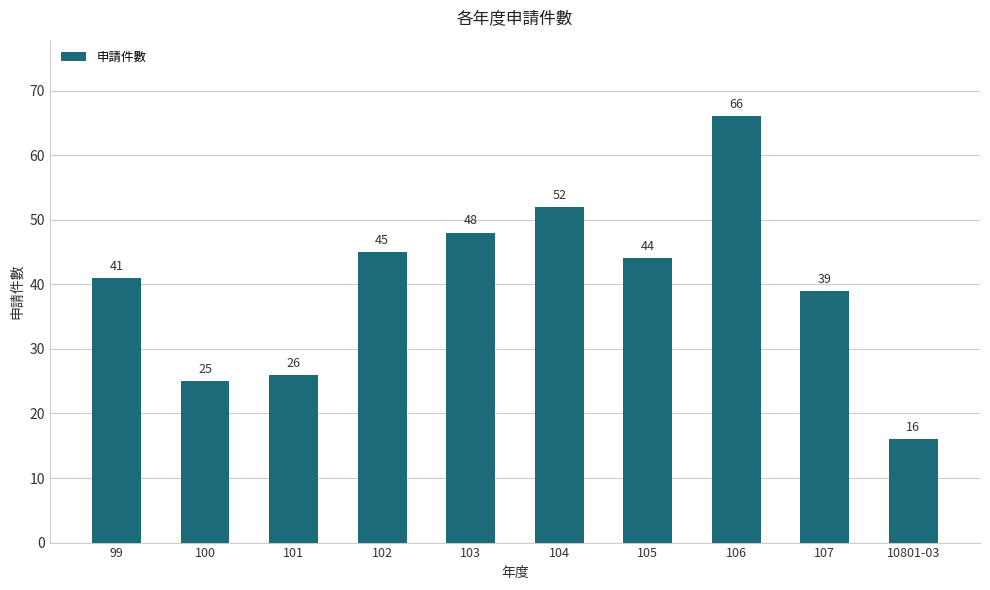

Reading right to left, list all the values displayed in this chart.

16	39	66	44	52	48	45	26	25	41